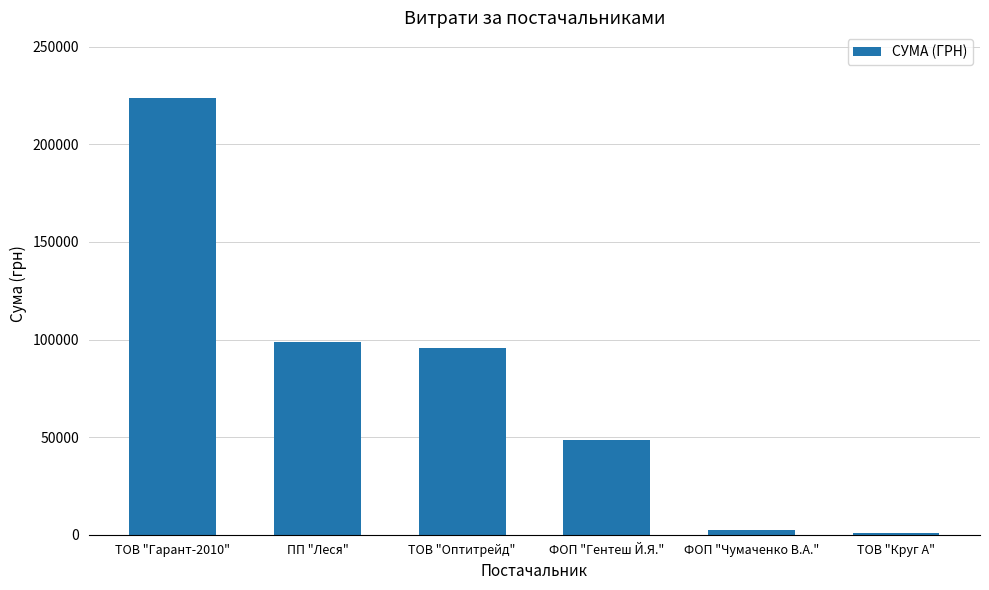

Between ФОП "Гентеш Й.Я." and ТОВ "Гарант-2010", which is larger?

ТОВ "Гарант-2010"